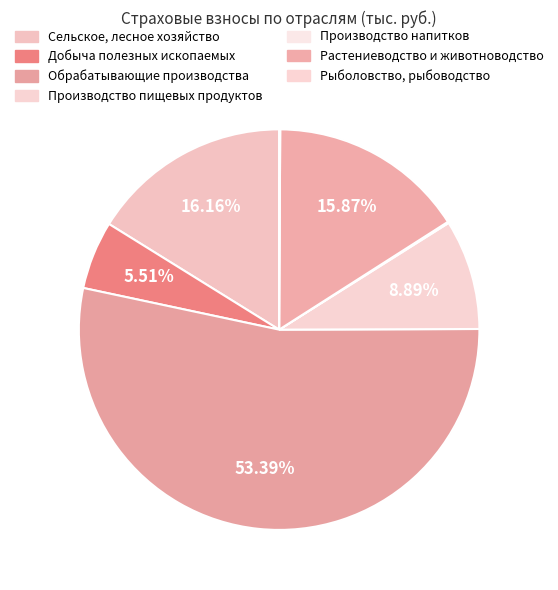

What is the total percentage of Добыча полезных ископаемых and Производство напитков?

5.6%